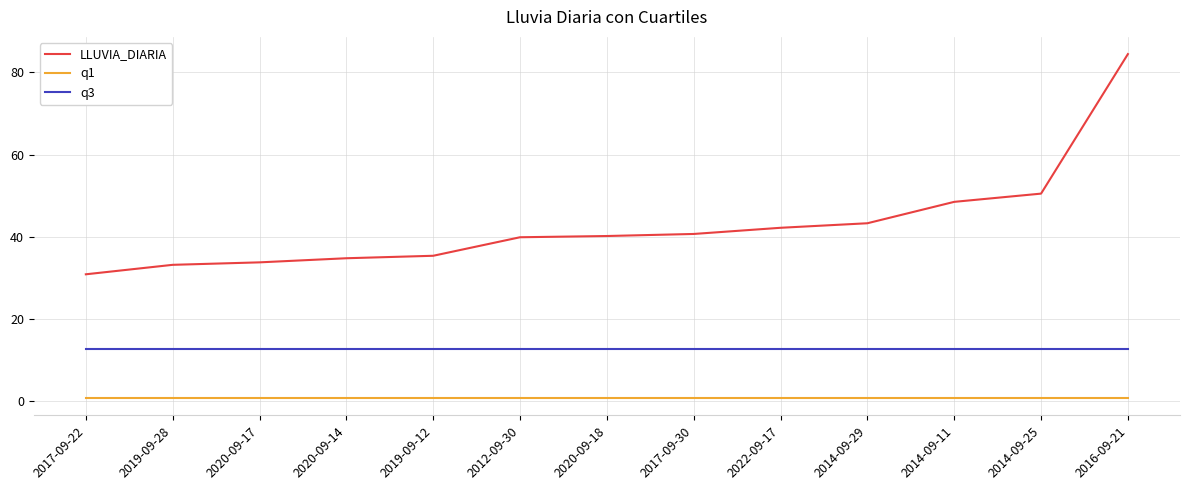

Is it true that q3 equals 4.1 at 2022-09-17?

False